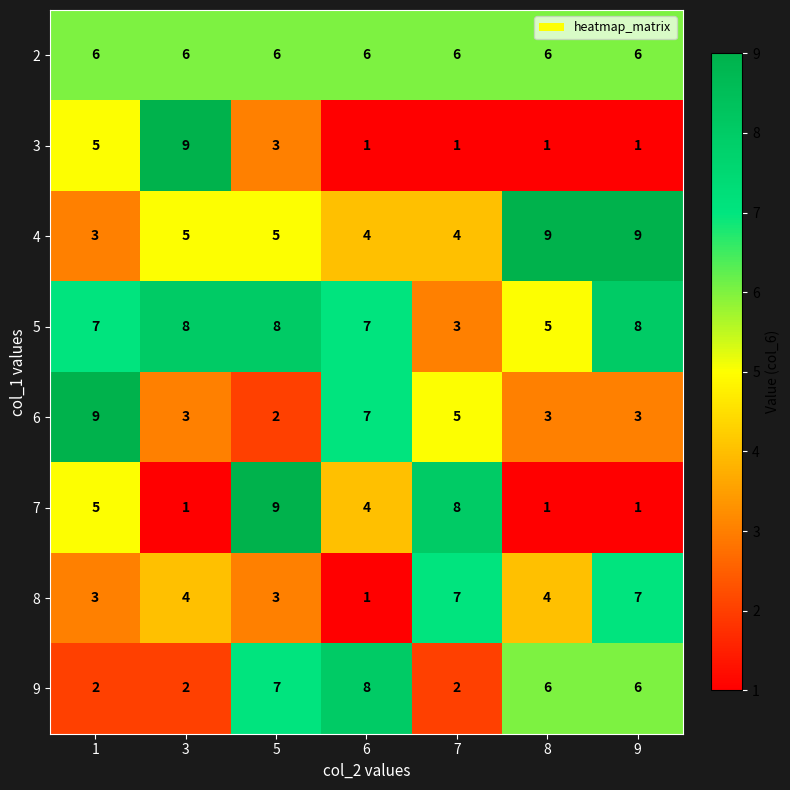

What is the total value across all series at 3?

38